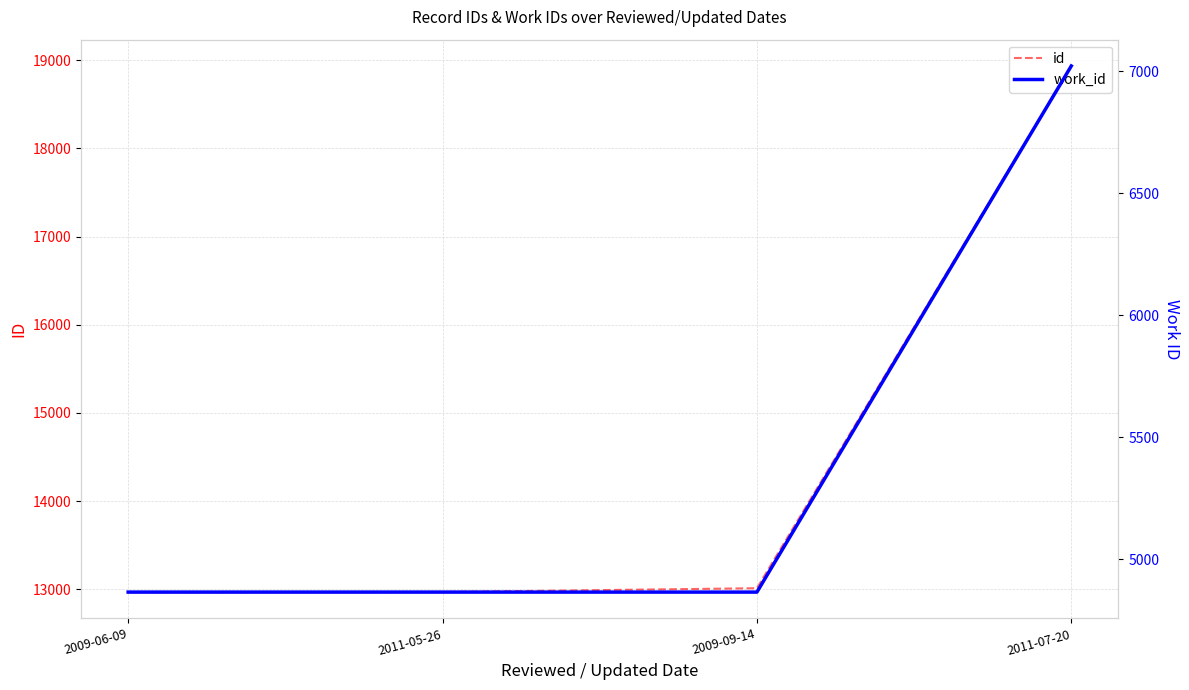

How many series are shown in this chart?

2